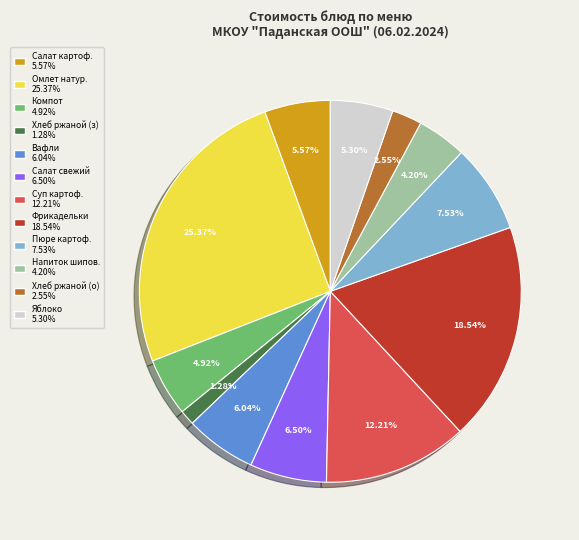

Does any single category account for the majority?

No